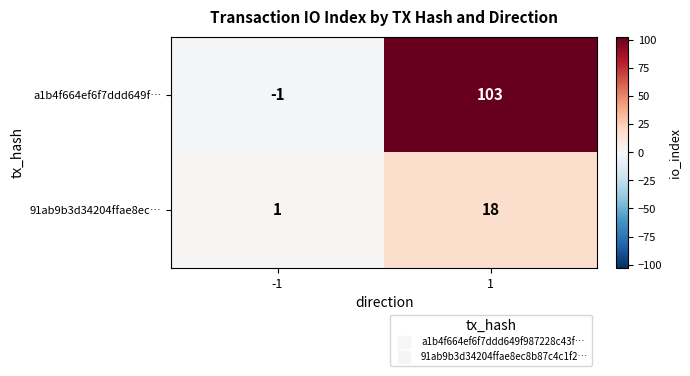

Count the number of categories in the chart.

2